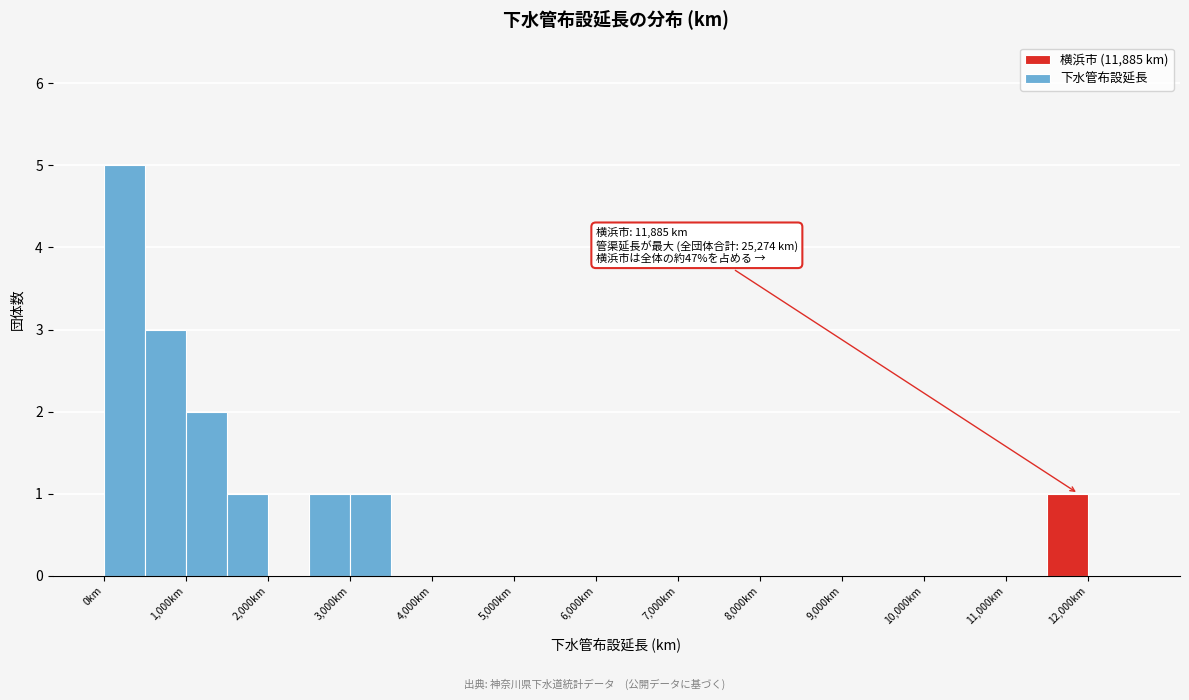

Which range on the x-axis has the tallest bar?

0 to 500